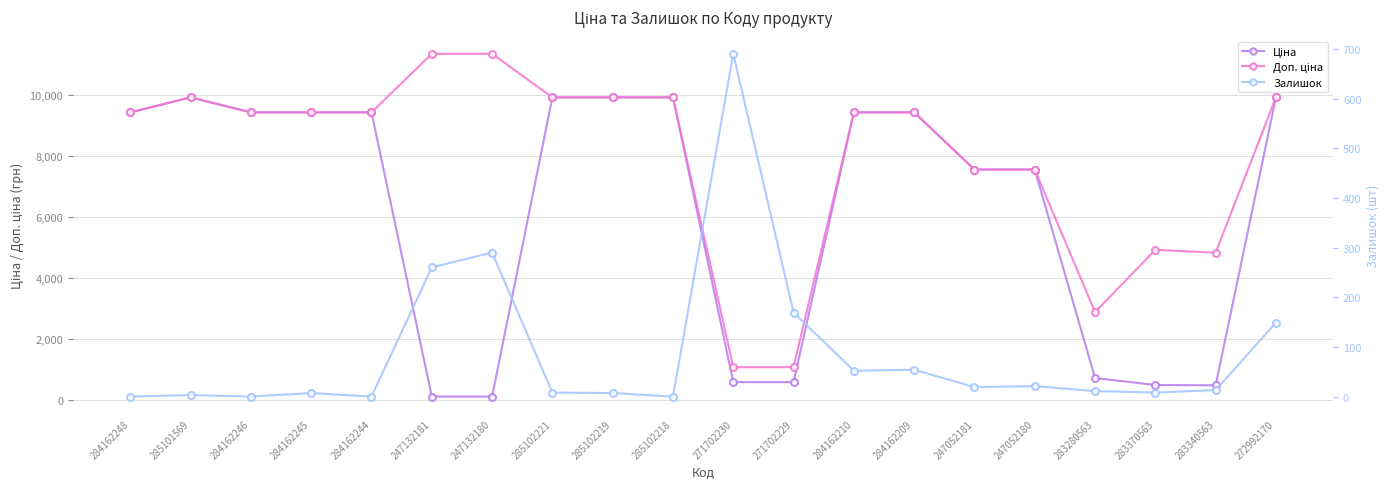

Reading right to left, transcribe all the data shown in this chart.

Ціна: 272992170=9908.5	283340563=482.1	283370563=491.7	283280563=719.6	247052180=7545.9	247052181=7545.9	284162209=9416.9	284162210=9416.9	271702229=586.0	271702230=586.0	285102218=9908.5	285102219=9908.5	285102221=9908.5	247132180=113.3	247132181=113.3	284162244=9416.9	284162245=9416.9	284162246=9416.9	285101569=9908.5	284162248=9416.9
Доп. ціна: 272992170=9908.5	283340563=4821.4	283370563=4917.4	283280563=2878.5	247052180=7545.9	247052181=7545.9	284162209=9416.9	284162210=9416.9	271702229=1074.5	271702230=1074.5	285102218=9908.5	285102219=9908.5	285102221=9908.5	247132180=11334.0	247132181=11334.0	284162244=9416.9	284162245=9416.9	284162246=9416.9	285101569=9908.5	284162248=9416.9
Залишок: 272992170=149.0	283340563=13.0	283370563=8.0	283280563=11.0	247052180=21.0	247052181=19.0	284162209=54.0	284162210=52.0	271702229=169.0	271702230=690.0	285102218=0.0	285102219=7.0	285102221=8.0	247132180=290.0	247132181=260.0	284162244=0.0	284162245=7.0	284162246=0.0	285101569=3.0	284162248=0.0